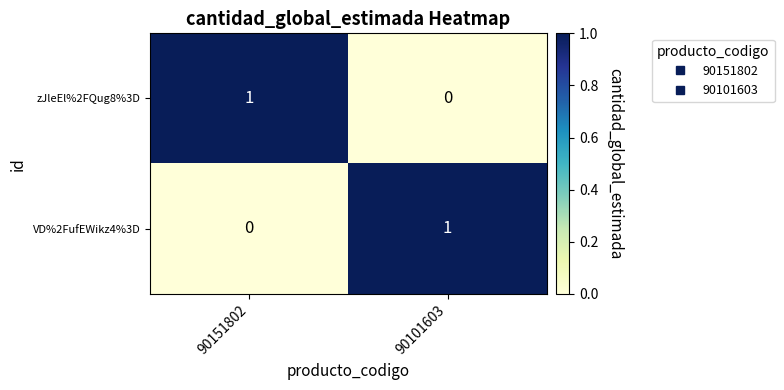

The value of zJleEl%2FQug8%3D at 90101603 is 0. True or false?

True